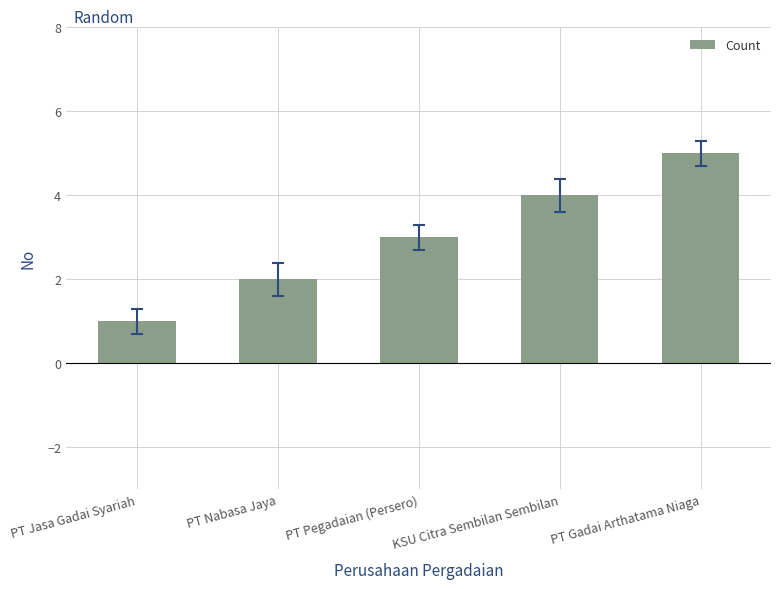

List the labels in order of value, smallest first.

PT Jasa Gadai Syariah, PT Nabasa Jaya, PT Pegadaian (Persero), KSU Citra Sembilan Sembilan, PT Gadai Arthatama Niaga